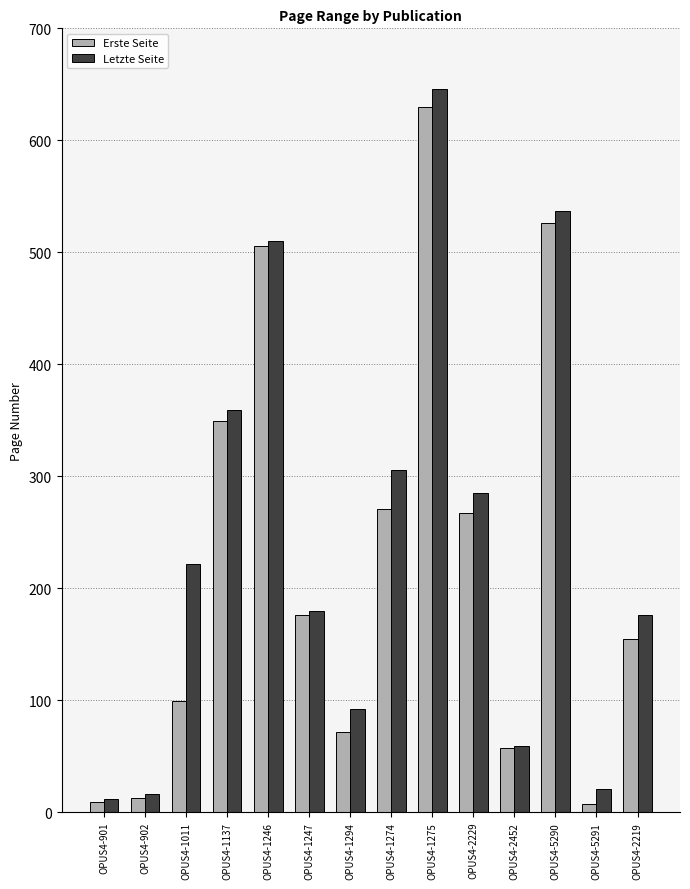

At which category is the sum across all series the highest?

OPUS4-1275